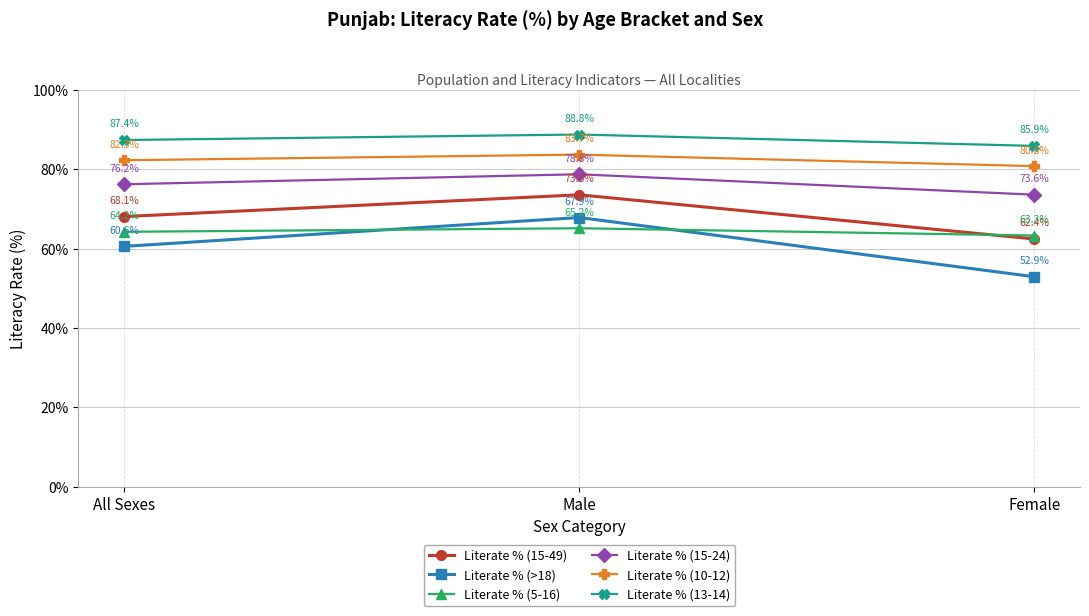

At which label does Literate % (15-24) reach its peak?

Male